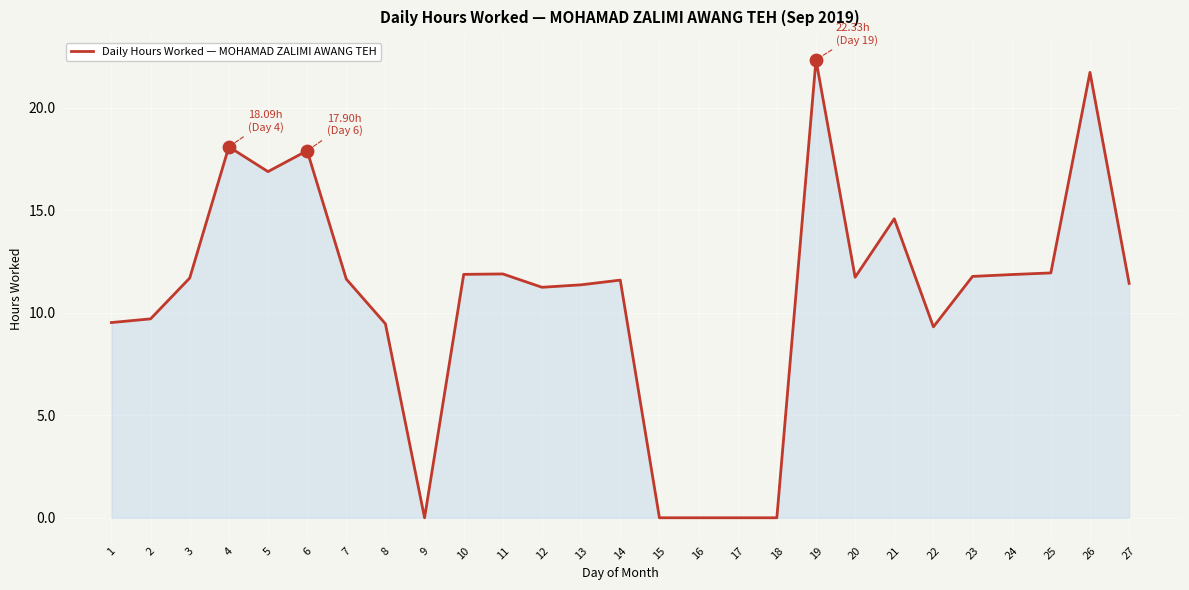

What is the change in value from 4 to 27?

-6.7